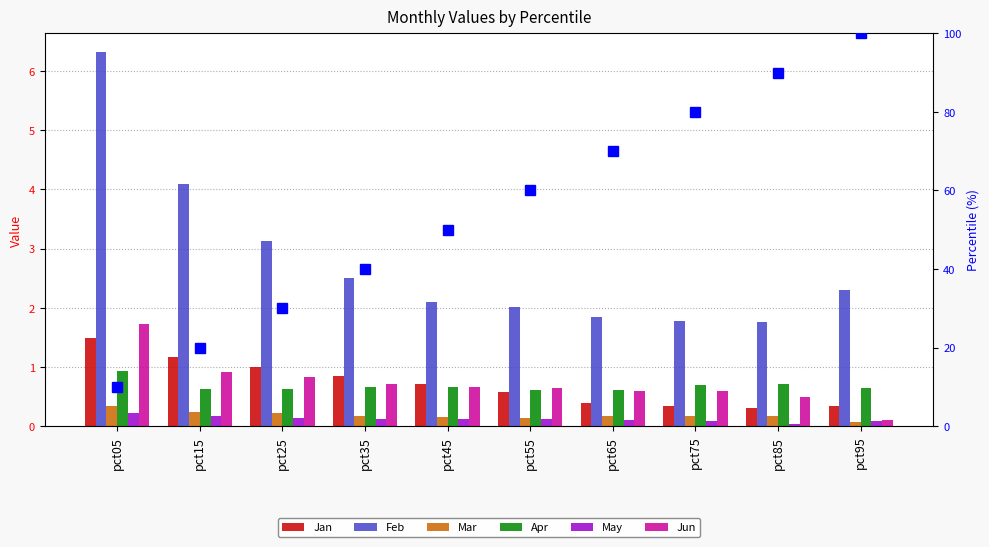

Which has a higher value, pct75 or pct25?

pct25